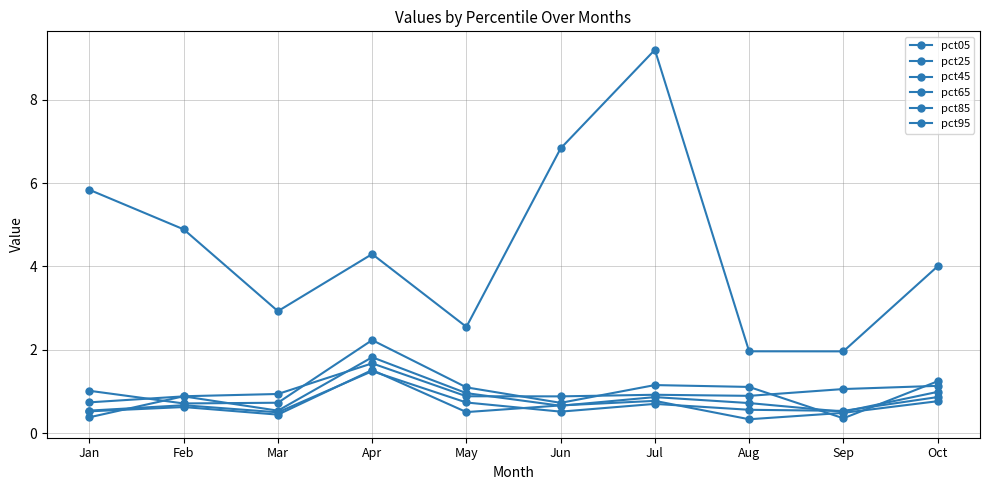

True or false: pct95 and pct85 intersect in this chart.

True